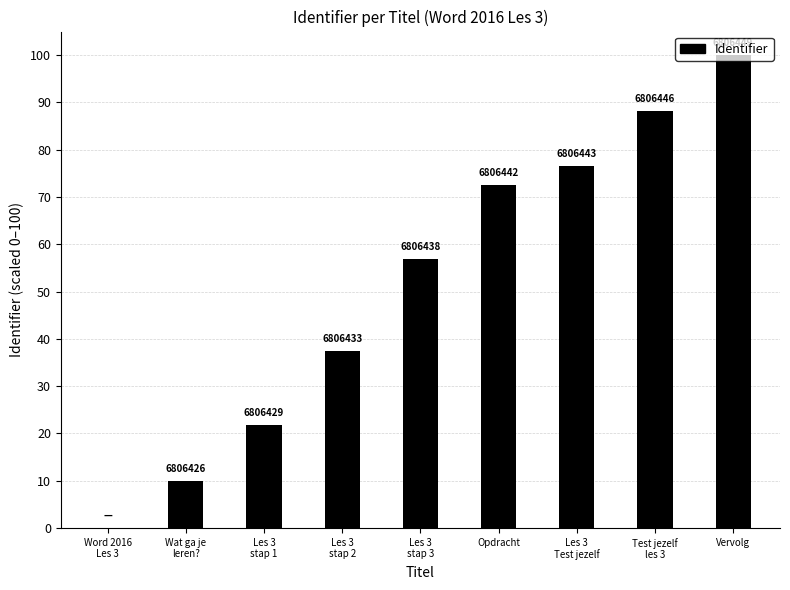

What is the maximum value shown in the chart?

100.0